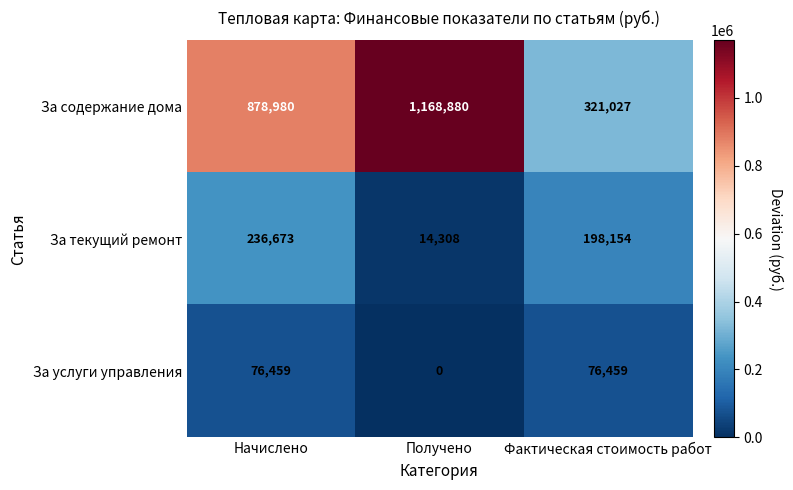

What is the total value across all series at Начислено?

1192112